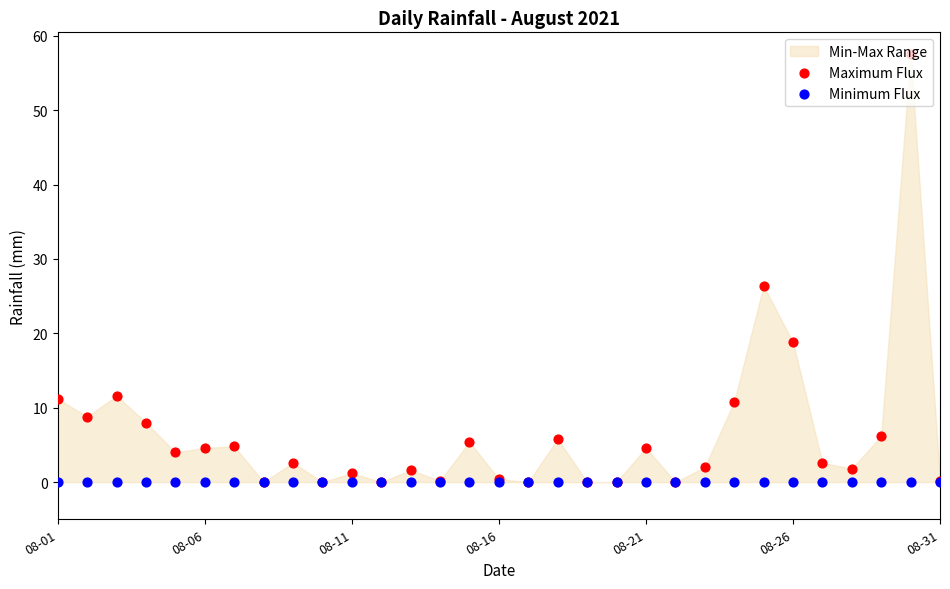

Which series has the largest Y range (max minus min)?

Maximum Flux